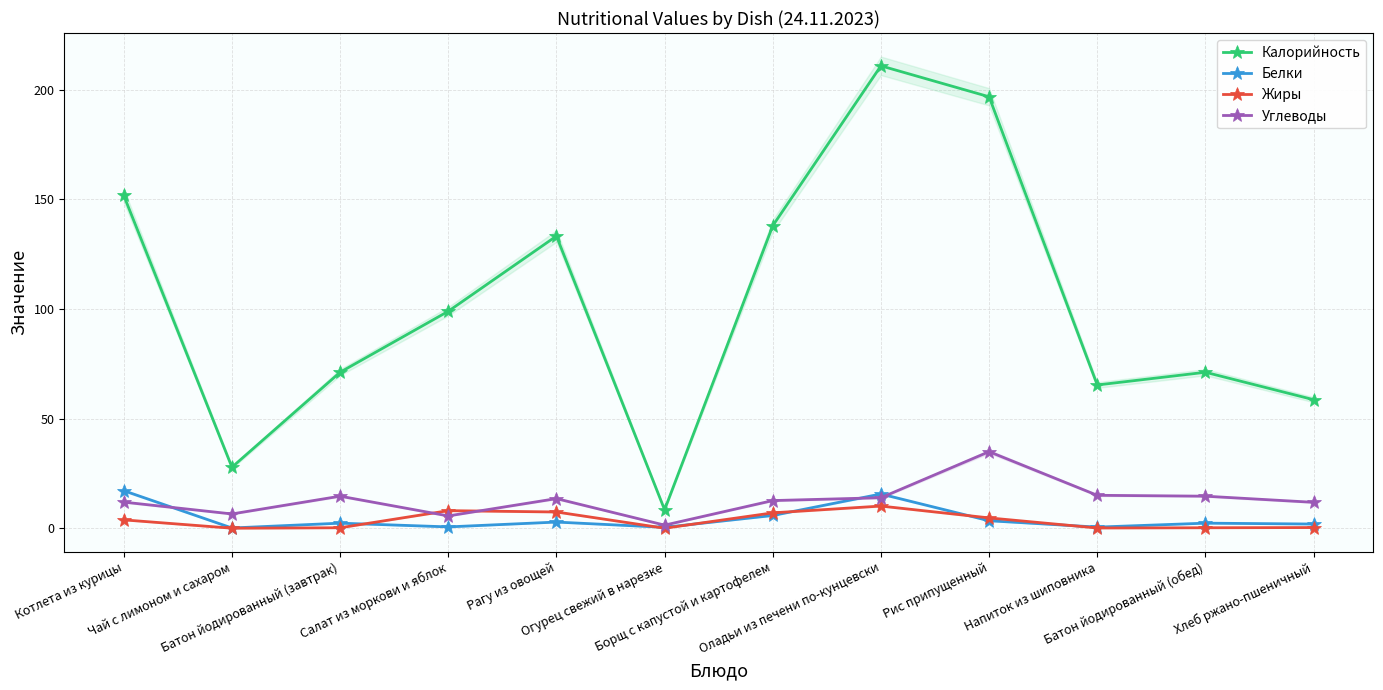

True or false: Жиры and Калорийность cross at least once.

False